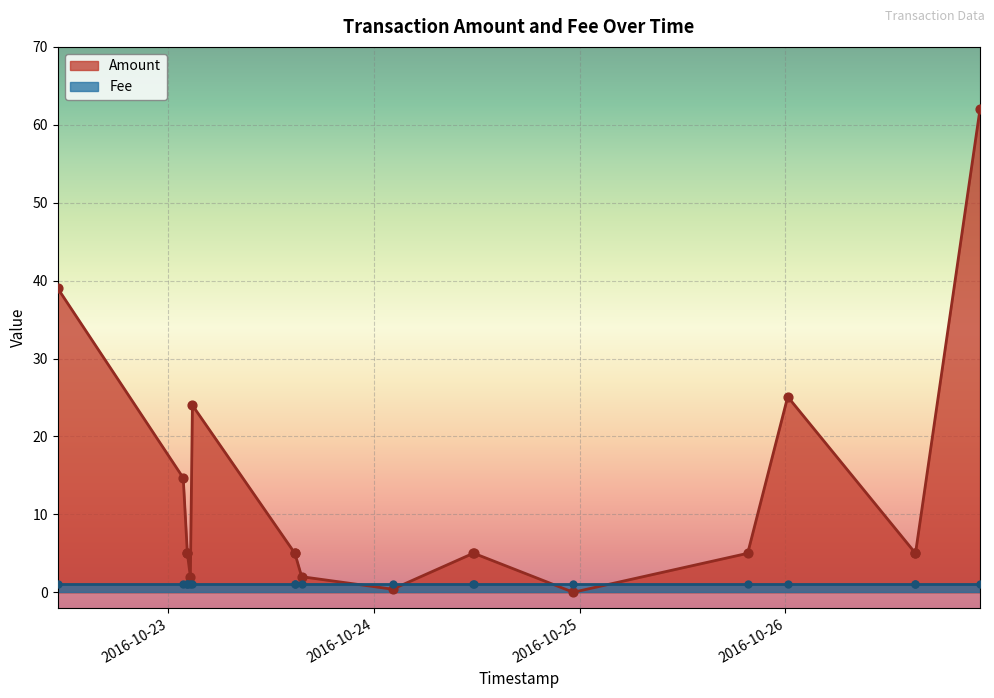

Is the value of Fee at 3 greater than the value of Amount at 13?

No